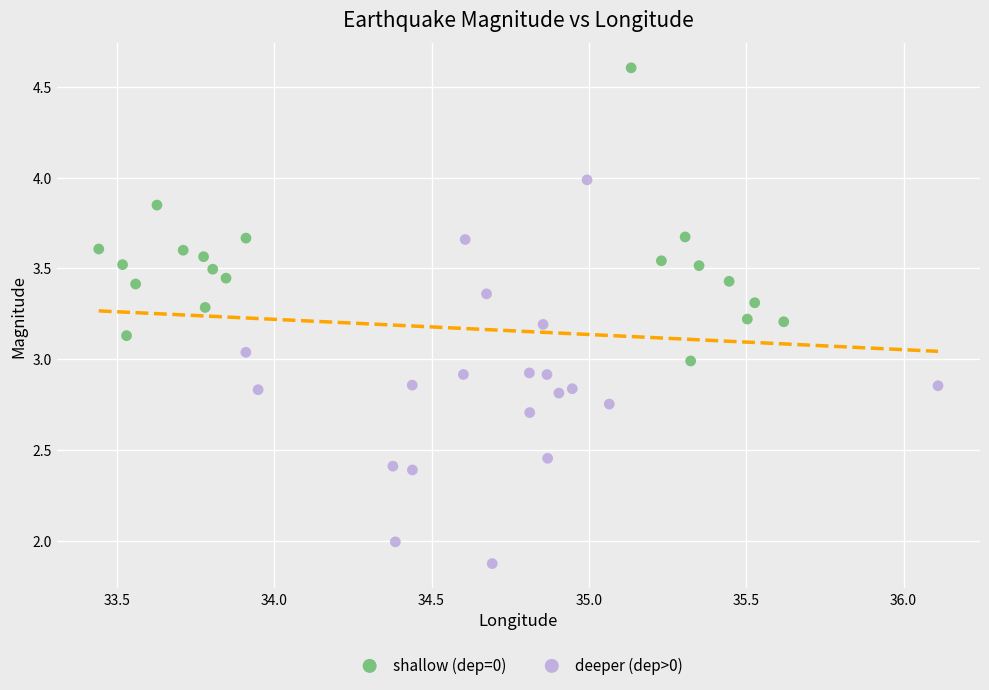

Which series reaches the minimum Y coordinate?

deeper (dep>0)